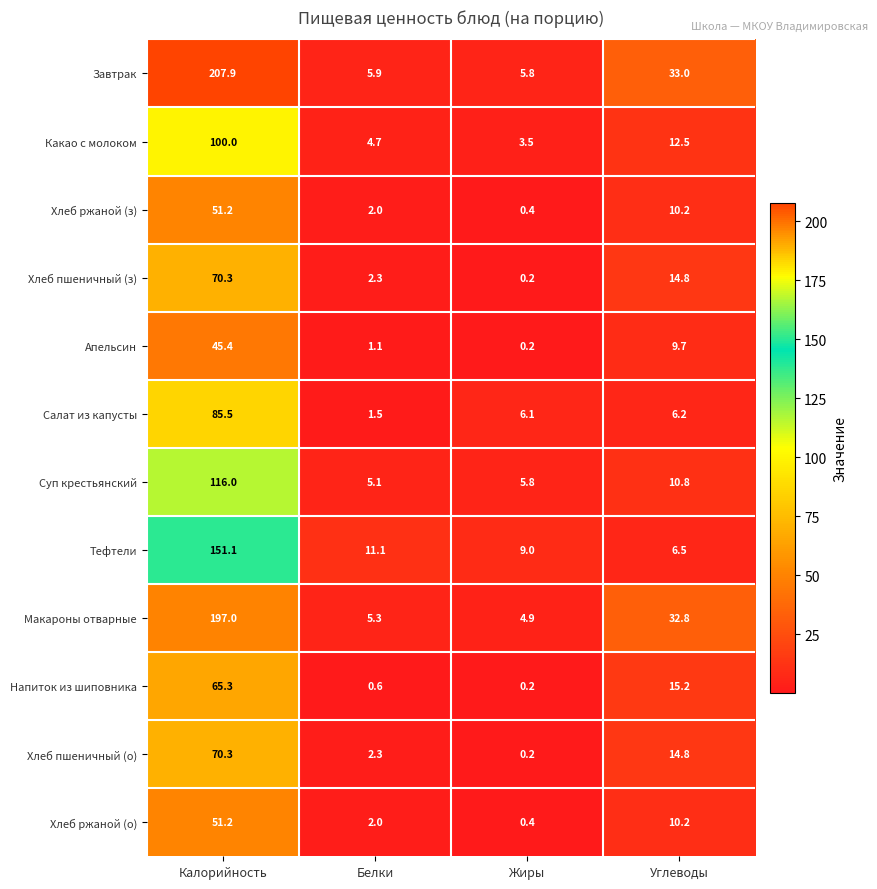

Between Калорийность and Углеводы, which series saw the biggest shift?

Завтрак